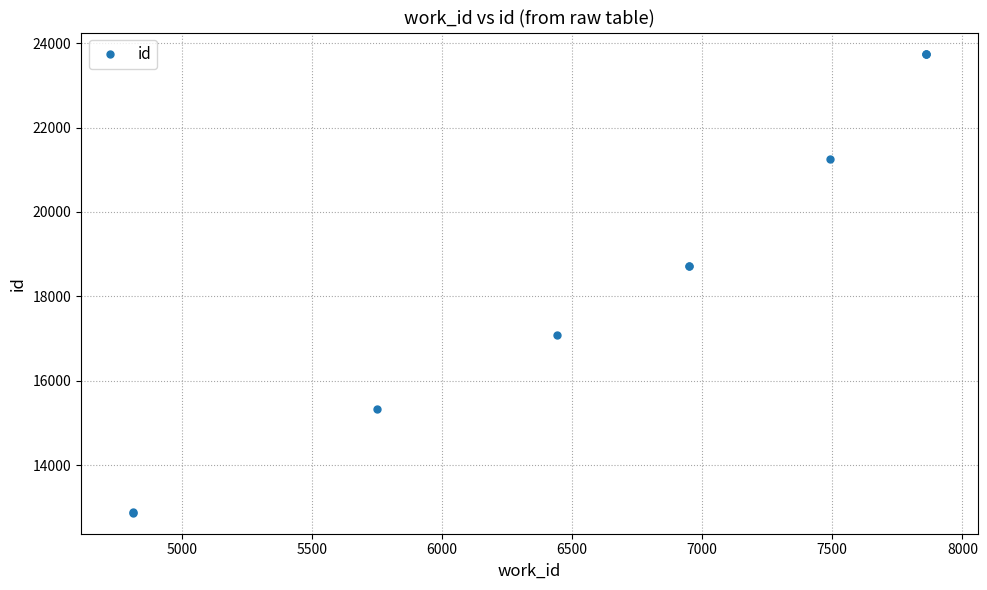

What is the difference between the maximum and second lowest values?

10864